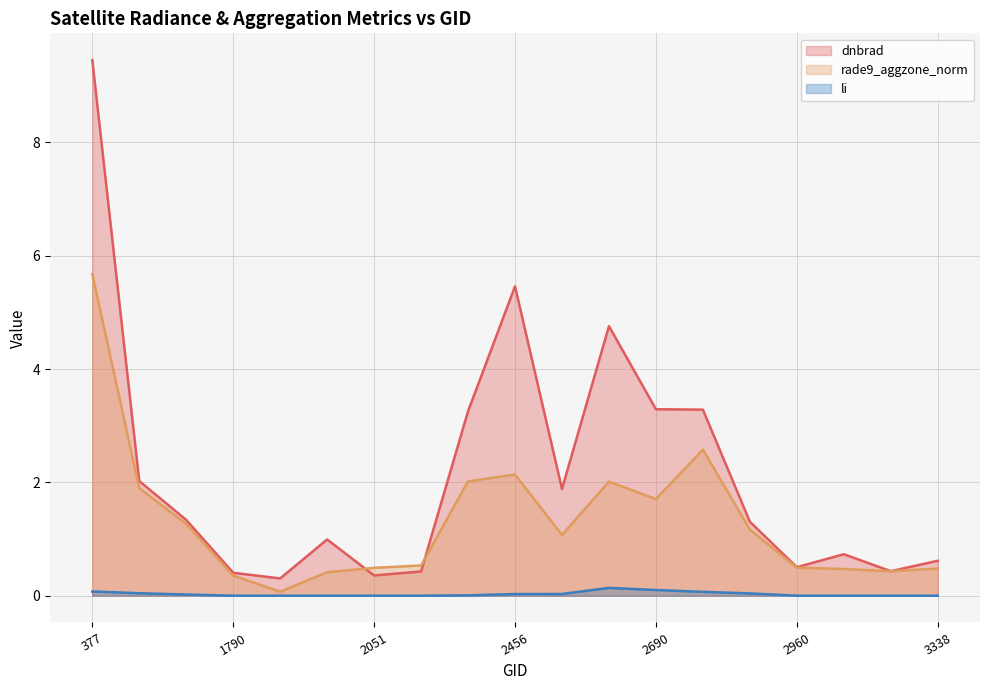

At which category does rade9_aggzone_norm reach its first local valley?

1889